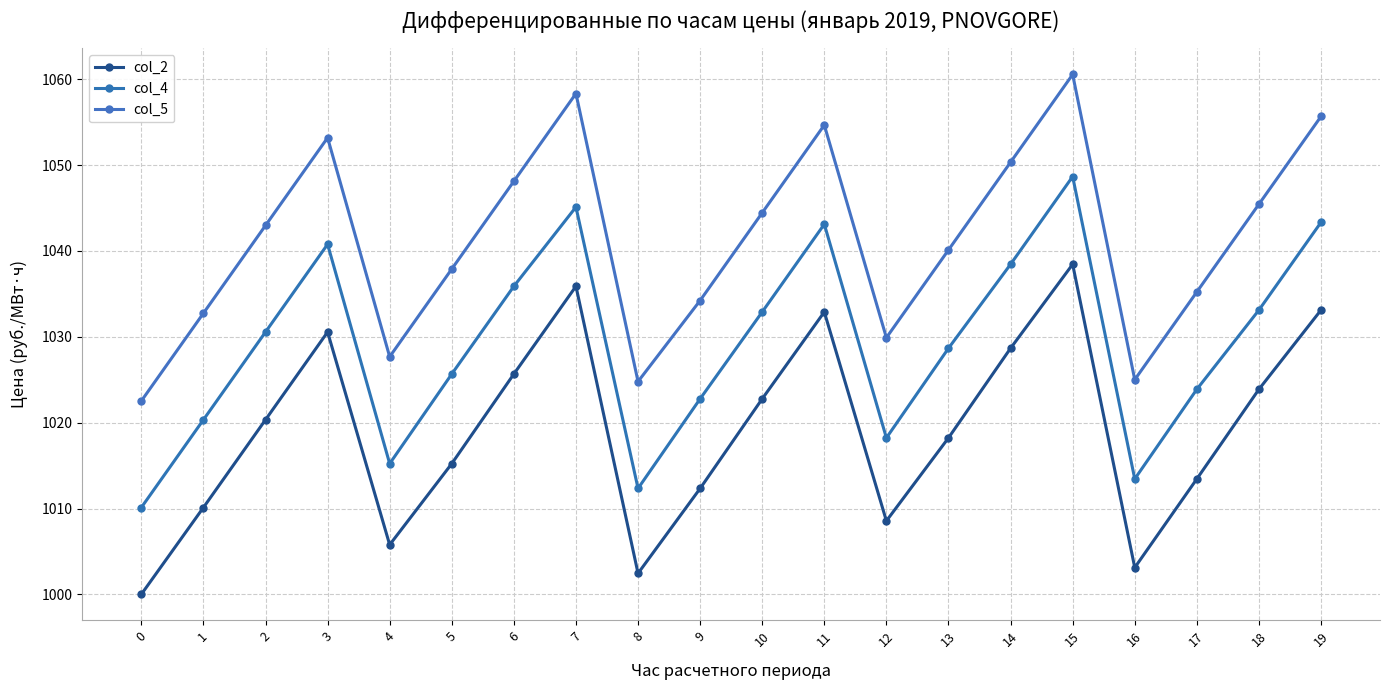

Reading right to left, what are all the values shown in this chart?

col_2: 1033.1	1023.9	1013.5	1003.1	1038.5	1028.7	1018.2	1008.6	1032.9	1022.8	1012.3	1002.5	1035.9	1025.7	1015.2	1005.8	1030.6	1020.3	1010.1	1000.0
col_4: 1043.3	1033.1	1023.9	1013.5	1048.7	1038.5	1028.7	1018.2	1043.1	1032.9	1022.8	1012.3	1045.1	1035.9	1025.7	1015.2	1040.8	1030.6	1020.3	1010.1
col_5: 1055.7	1045.5	1035.2	1025.0	1060.6	1050.3	1040.1	1029.9	1054.7	1044.5	1034.2	1024.8	1058.3	1048.1	1037.9	1027.7	1053.2	1043.0	1032.8	1022.5